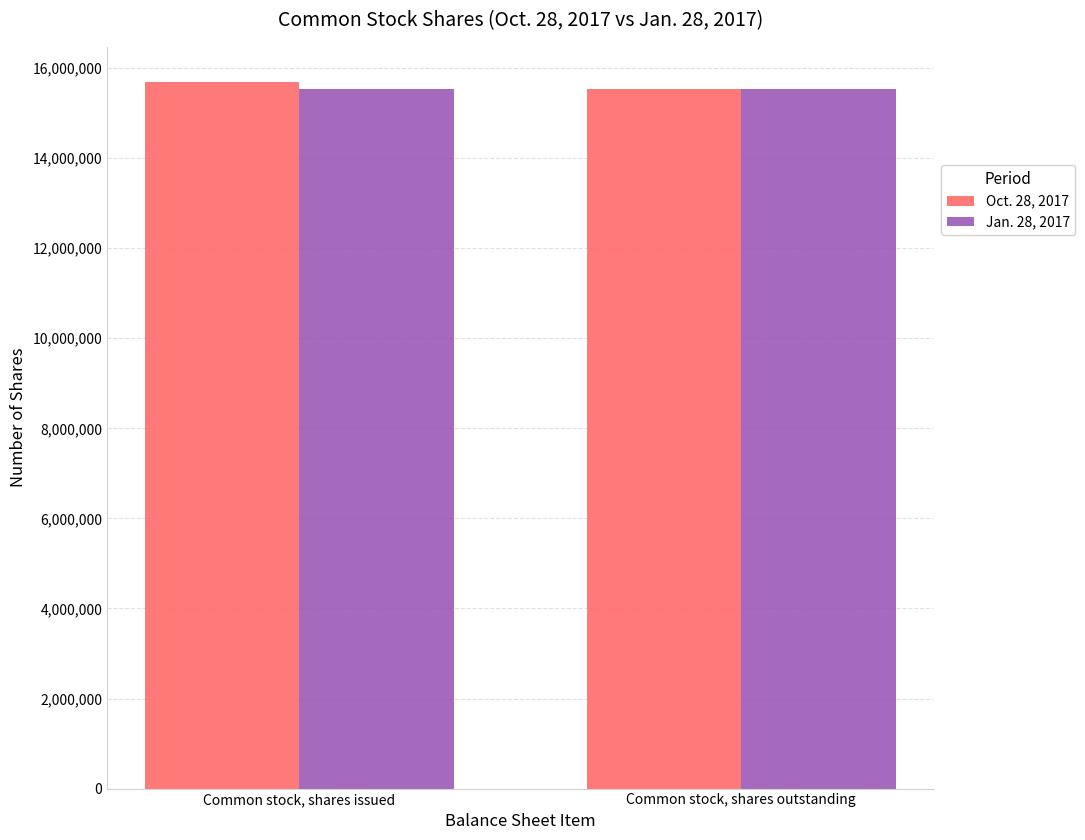

The value of Oct. 28, 2017 at Common stock, shares outstanding is 26875942. True or false?

False